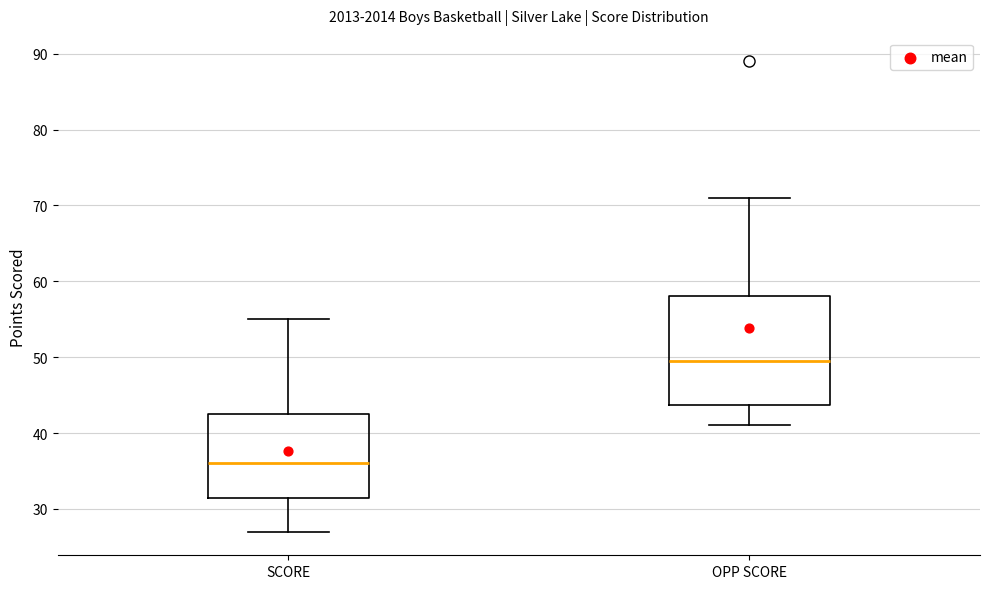

Reading left to right, transcribe this box plot: for each box, give where its median line is, the range the box spans, and where its two whiskers end, as read against the y-axis. The values are not printed on the chart, so give them approximately, as read against the axis.

SCORE: median 36, box 32 to 43, whiskers 27 to 55
OPP SCORE: median 50, box 44 to 58, whiskers 41 to 71